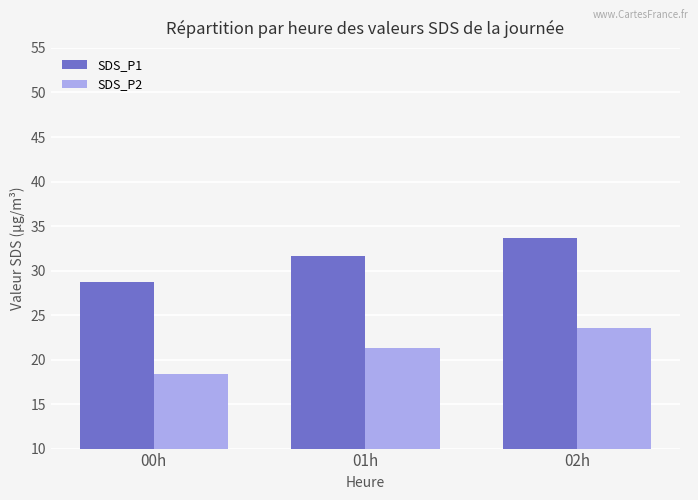

Where is SDS_P2 nearest to the value 20?

01h